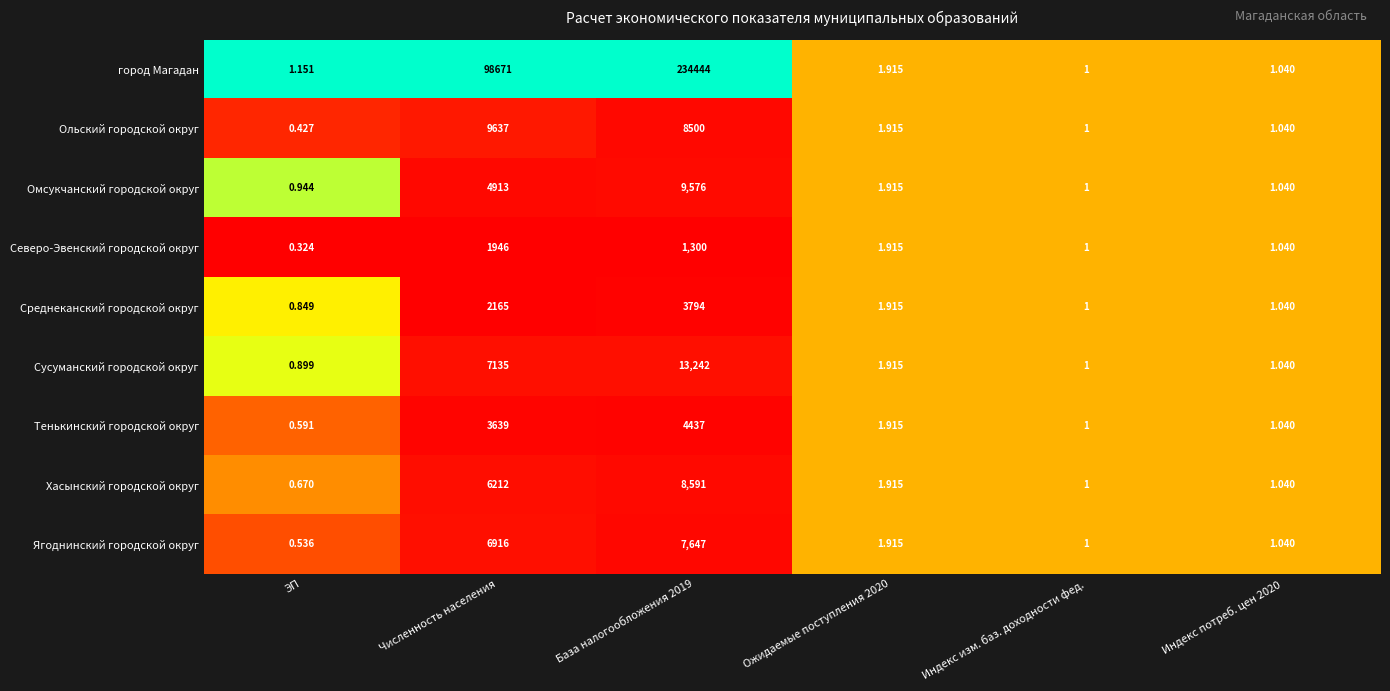

Where does the Ольский городской округ series first go above 1?

Численность населения